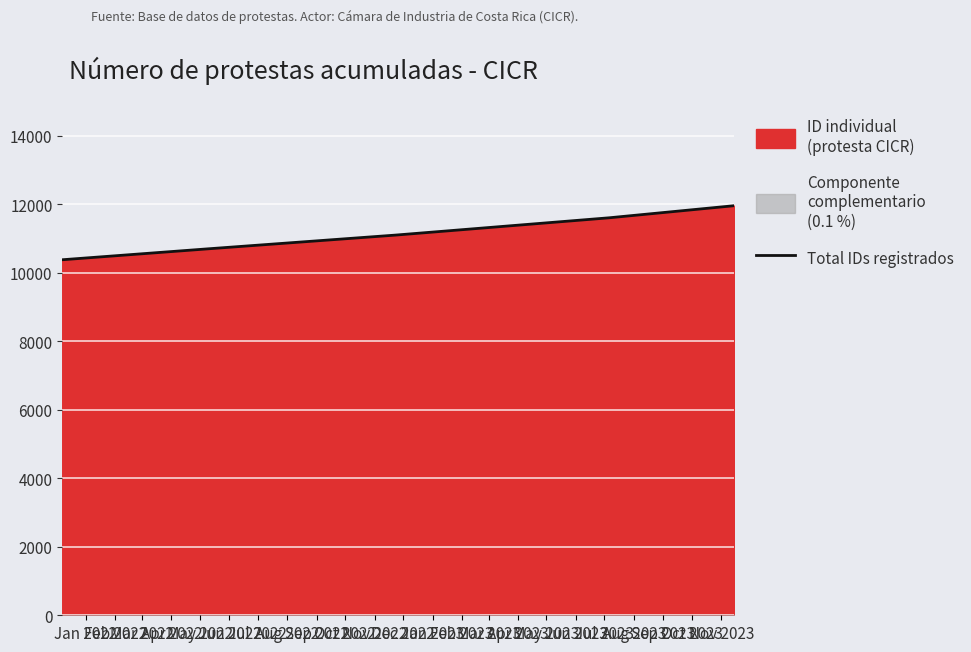

The value at Jan 2022 is 3680. True or false?

False